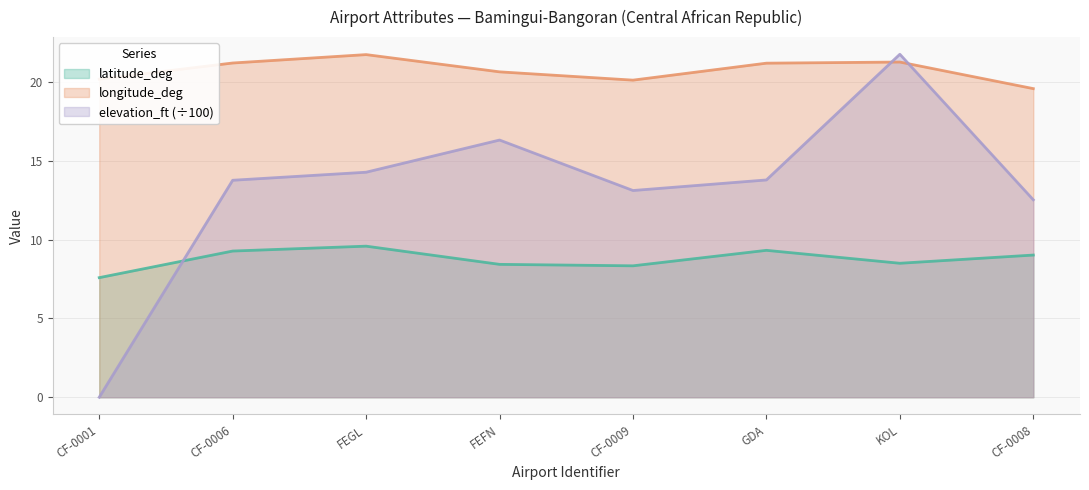

The longitude_deg series shows 34.9 at KOL. True or false?

False